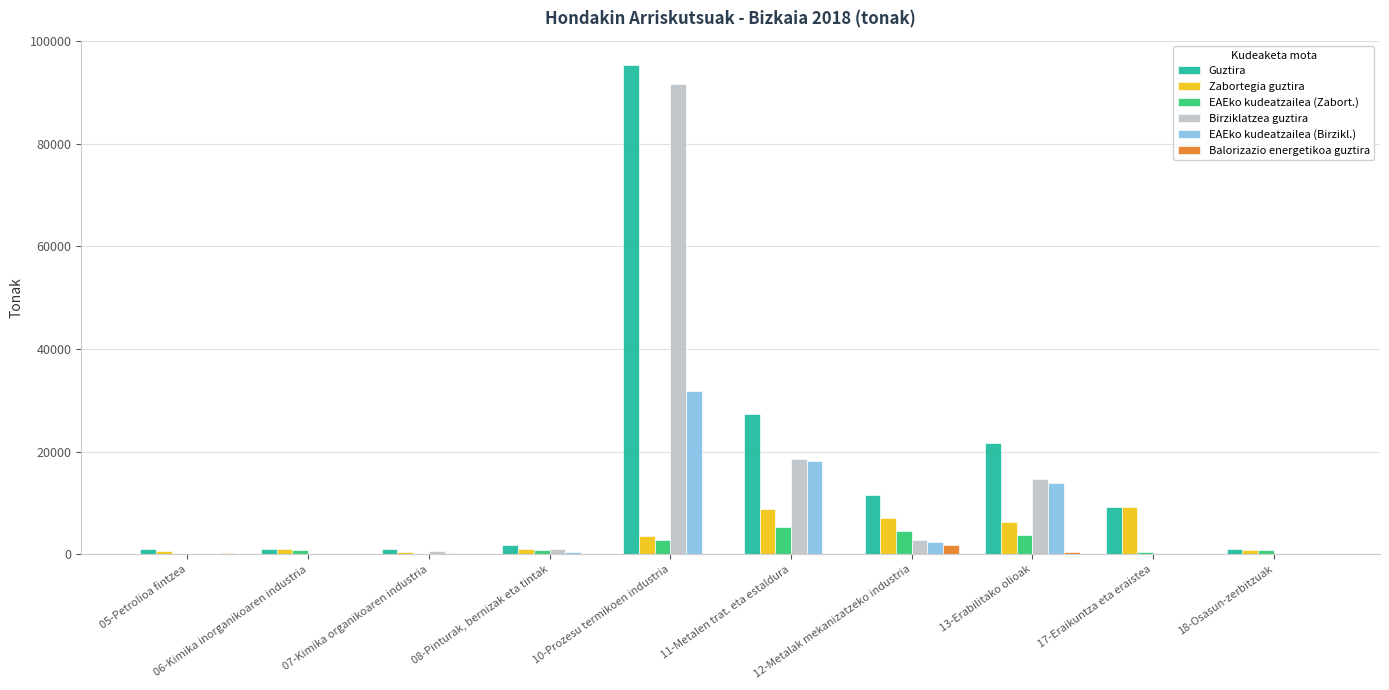

What is the difference between the EAEko kudeatzailea (Zabort.) values at 11-Metalen trat. eta estaldura and 12-Metalak mekanizatzeko industria?

771.9